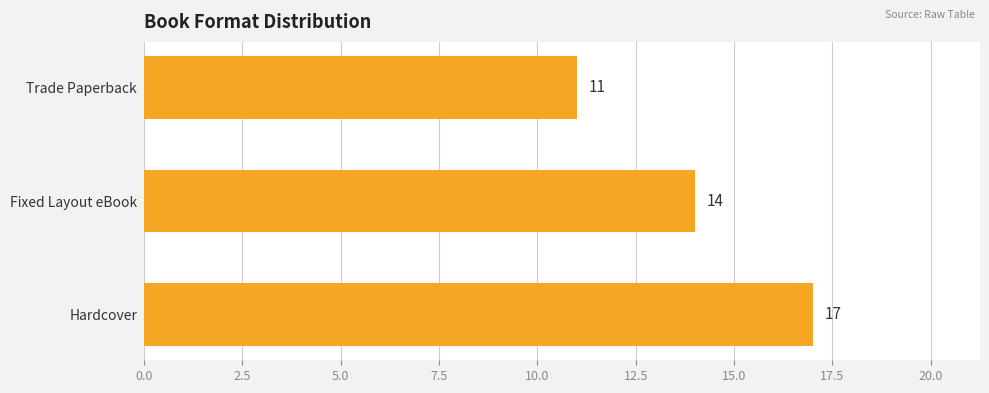

How many data points are less than 14?

1